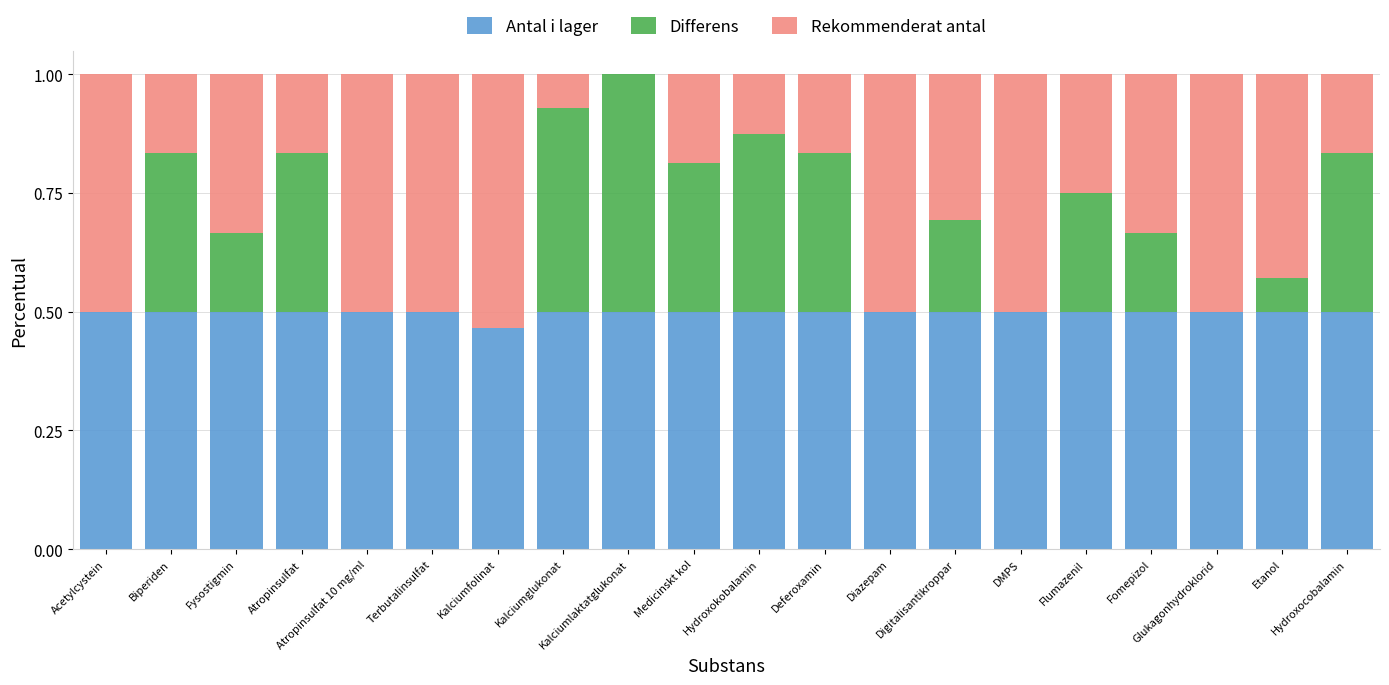

What is the sum of all Antal i lager values?

10.0